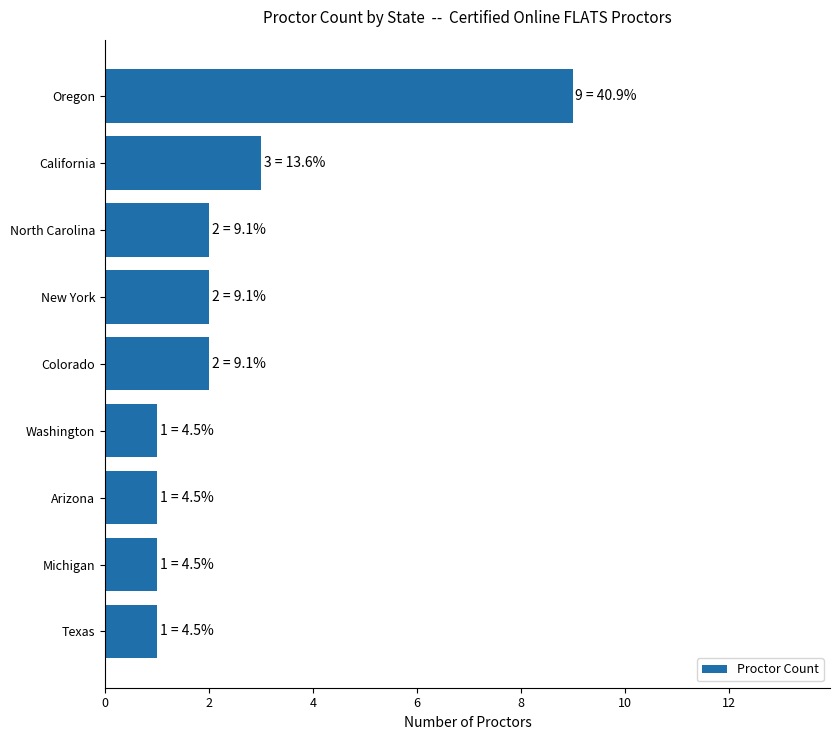

The value at Texas is 1. True or false?

True